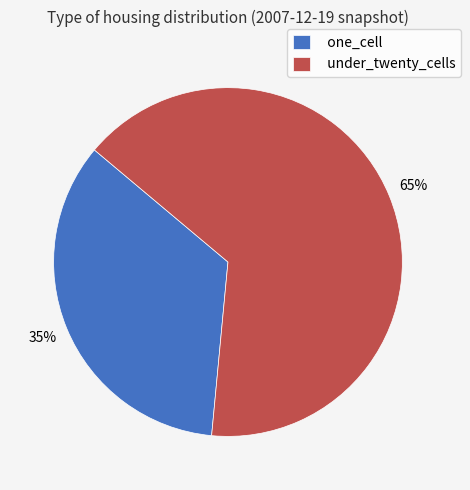

To the nearest percent, what is the average slice percentage?

50%